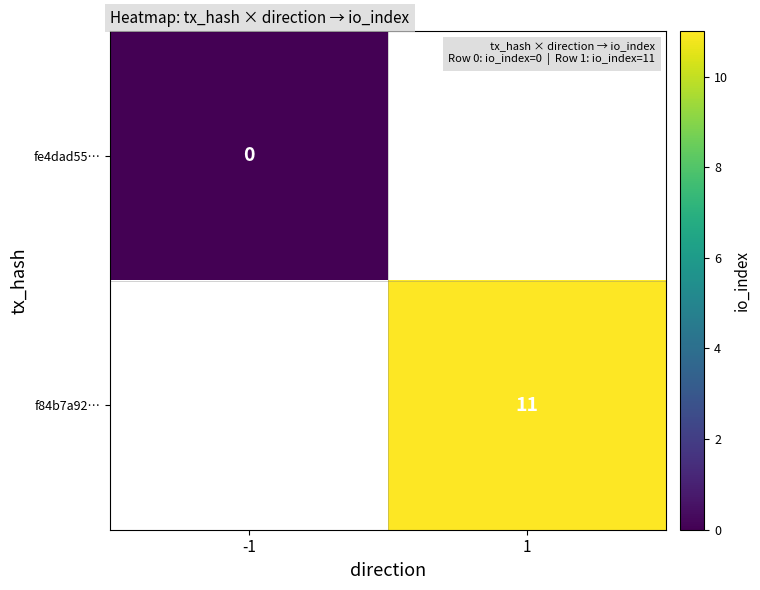

The value of f84b7a92… at 1 is 11. True or false?

True